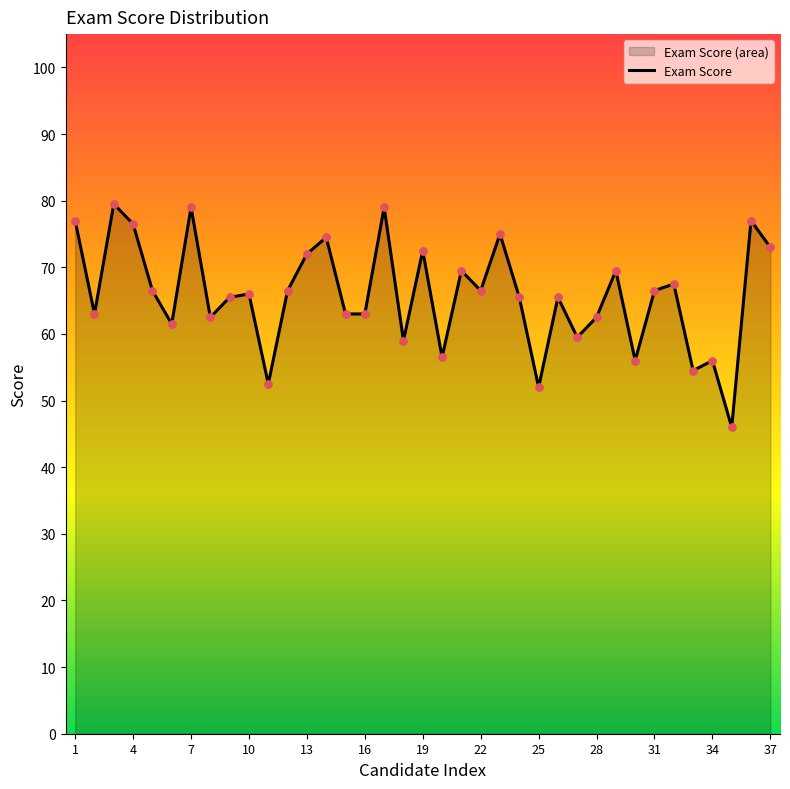

What is the approximate value at 37?

73.0